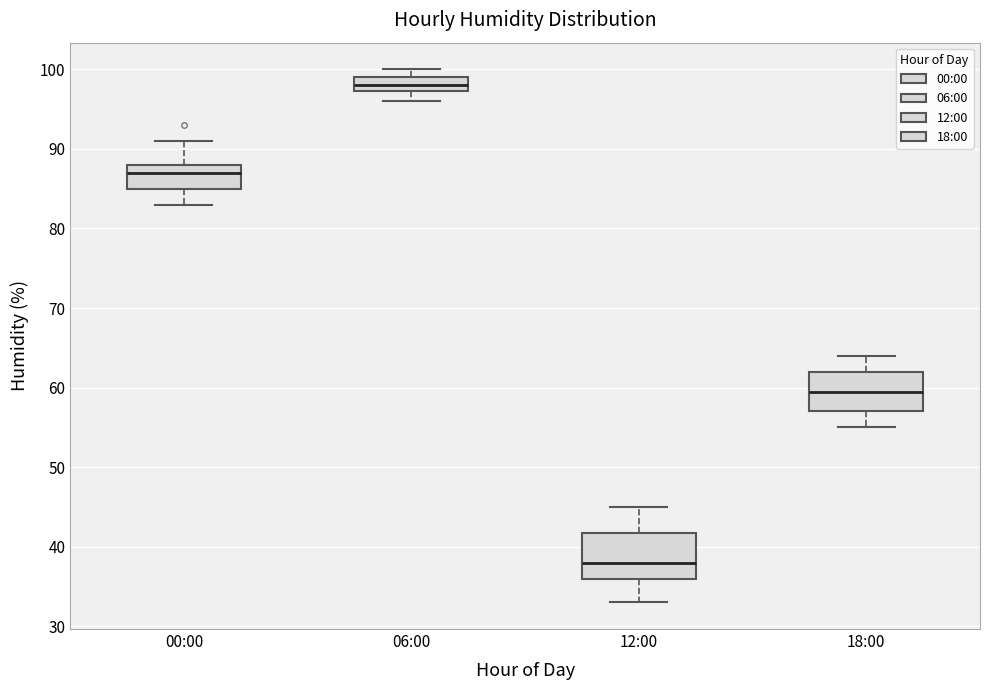

Which box has the highest median line?

06:00